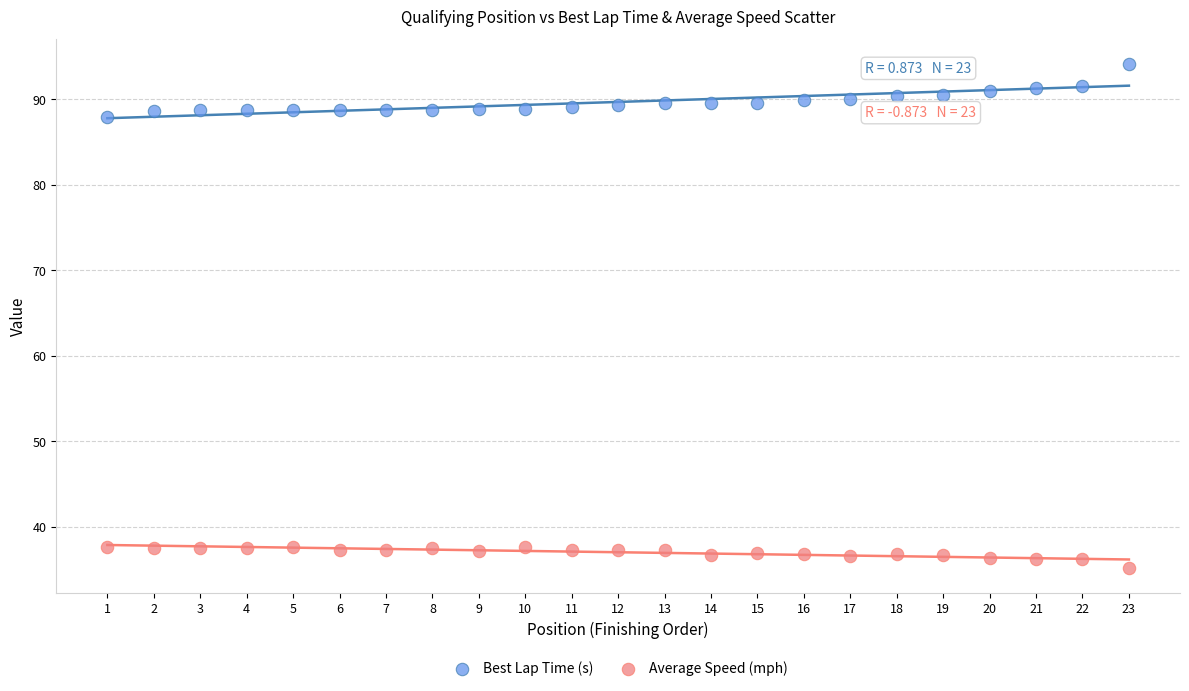

Which series reaches the maximum Y coordinate?

Best Lap Time (s)